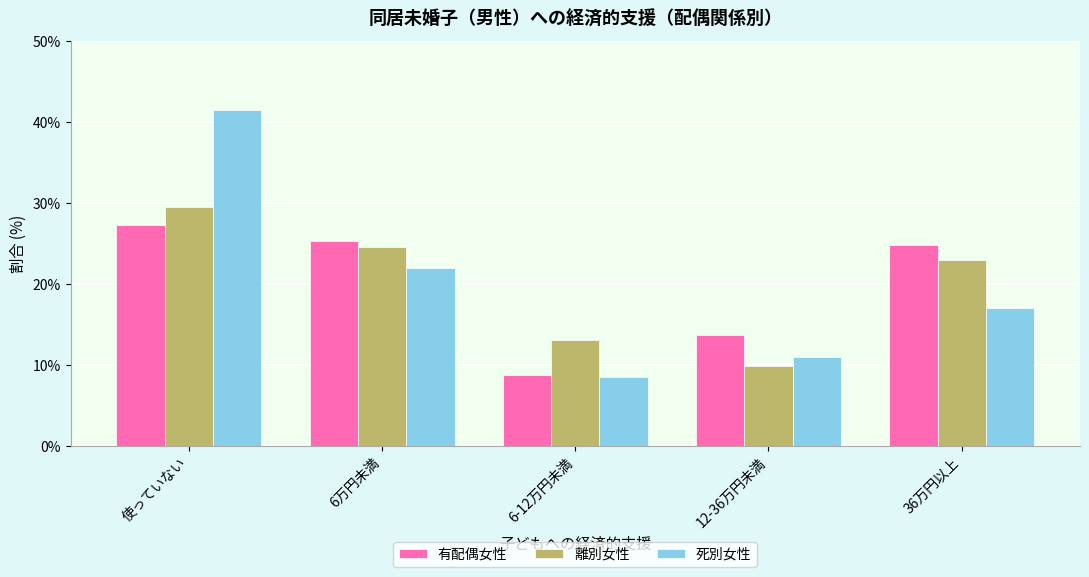

What is the spread (max minus min) of values at 使っていない?

14.2